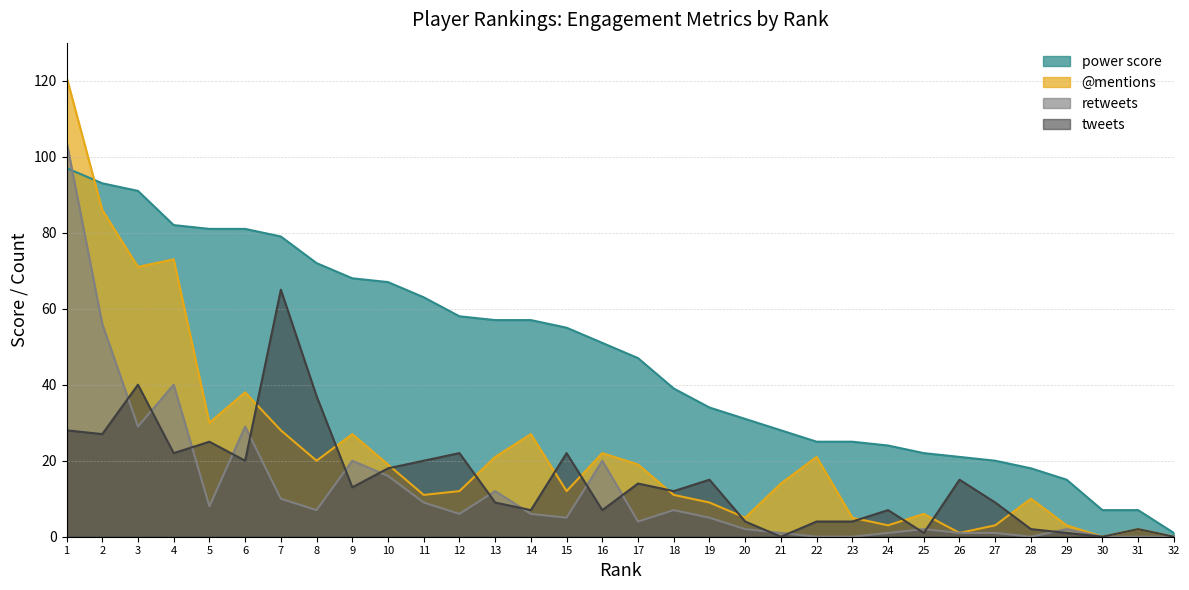

True or false: retweets has more than 1 interior local peaks.

True